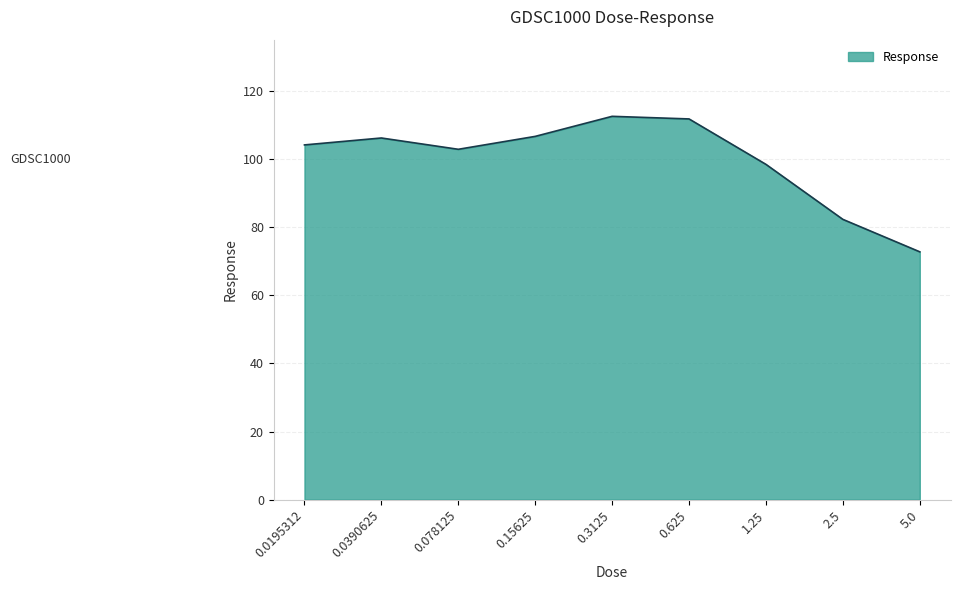

True or false: the data shows 37.8 at 5.0.

False